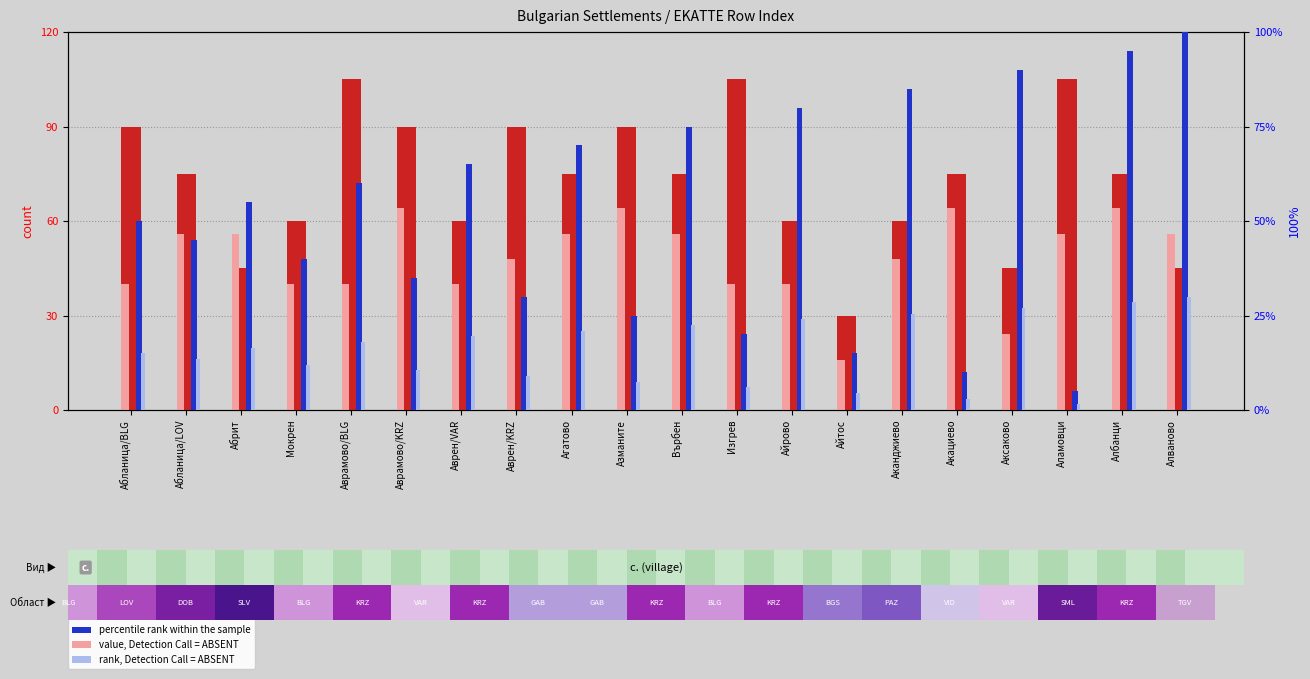

What is the sum of the value, Detection Call = ABSENT values at Абрит and Акациево?

120.0